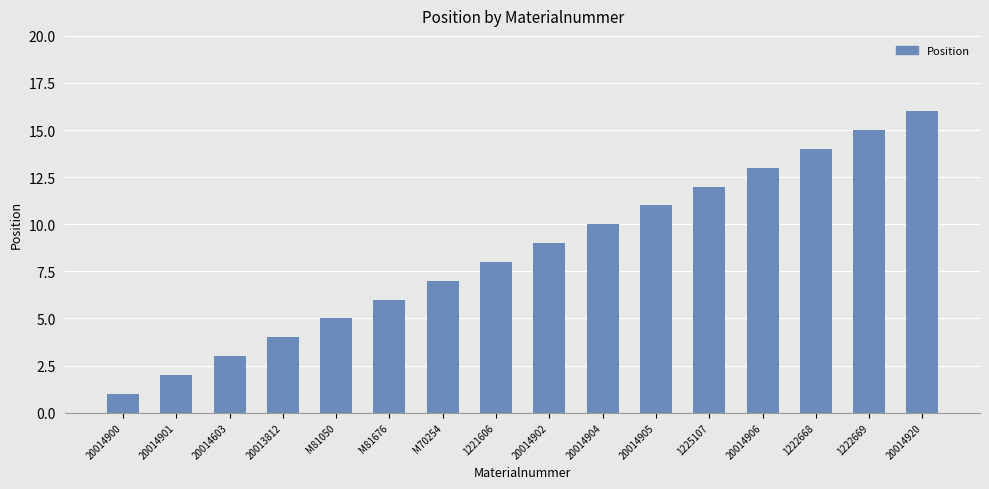

Reading left to right, list all the values displayed in this chart.

1	2	3	4	5	6	7	8	9	10	11	12	13	14	15	16